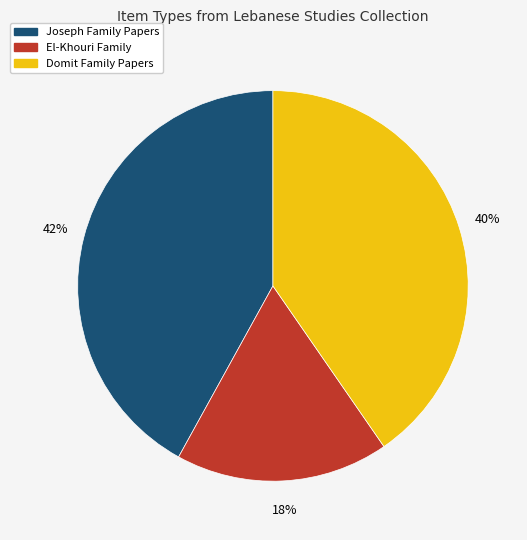

To the nearest percent, what is the average slice percentage?

33%